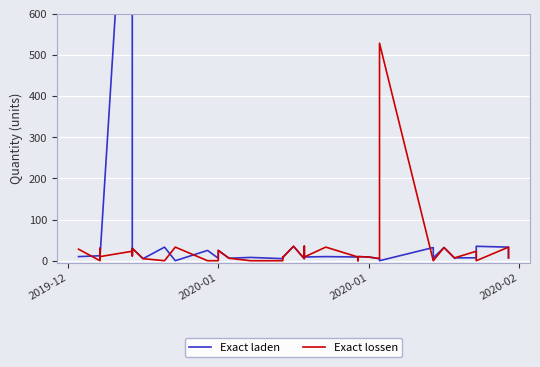

List the series in order of their peak value, lowest first.

Exact lossen, Exact laden